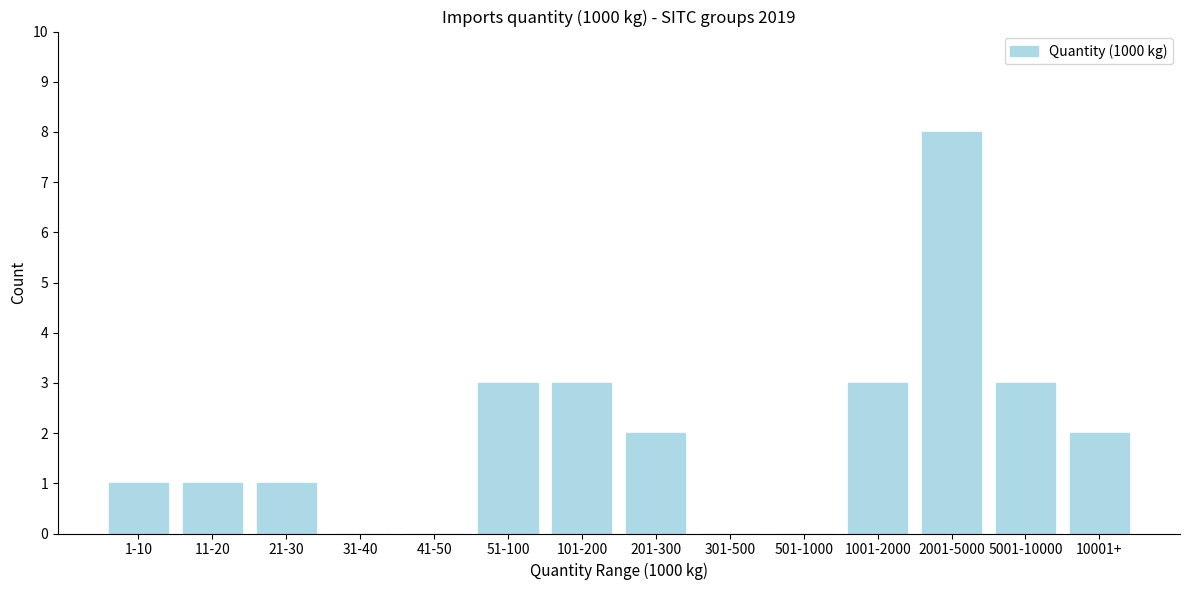

Reading left to right, transcribe all the data shown in this chart.

1-10=1	11-20=1	21-30=1	31-40=0	41-50=0	51-100=3	101-200=3	201-300=2	301-500=0	501-1000=0	1001-2000=3	2001-5000=8	5001-10000=3	10001+=2